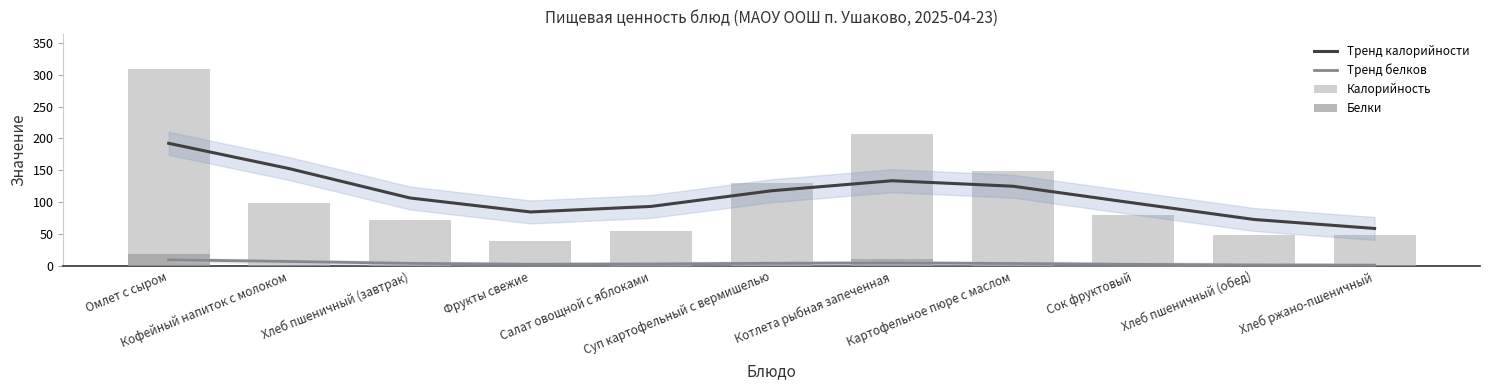

Reading left to right, transcribe all the data shown in this chart.

Тренд калорийности: Омлет с сыром=192.4	Кофейный напиток с молоком=152.7	Хлеб пшеничный (завтрак)=106.7	Фрукты свежие=84.7	Салат овощной с яблоками=93.4	Суп картофельный с вермишелью=118.0	Котлета рыбная запеченная=133.7	Картофельное пюре с маслом=125.1	Сок фруктовый=98.8	Хлеб пшеничный (обед)=72.9	Хлеб ржано-пшеничный=58.8
Тренд белков: Омлет с сыром=9.6	Кофейный напиток с молоком=7.0	Хлеб пшеничный (завтрак)=4.0	Фрукты свежие=2.6	Салат овощной с яблоками=3.0	Суп картофельный с вермишелью=4.2	Котлета рыбная запеченная=4.7	Картофельное пюре с маслом=3.8	Сок фруктовый=2.5	Хлеб пшеничный (обед)=1.5	Хлеб ржано-пшеничный=1.2
Калорийность: Омлет с сыром=308.3	Кофейный напиток с молоком=99.0	Хлеб пшеничный (завтрак)=72.3	Фрукты свежие=39.3	Салат овощной с яблоками=54.5	Суп картофельный с вермишелью=129.8	Котлета рыбная запеченная=207.5	Картофельное пюре с маслом=149.5	Сок фруктовый=80.6	Хлеб пшеничный (обед)=48.2	Хлеб ржано-пшеничный=48.2
Белки: Омлет с сыром=18.3	Кофейный напиток с молоком=1.8	Хлеб пшеничный (завтрак)=1.8	Фрукты свежие=0.7	Салат овощной с яблоками=0.9	Суп картофельный с вермишелью=4.5	Котлета рыбная запеченная=10.4	Картофельное пюре с маслом=3.4	Сок фруктовый=0.0	Хлеб пшеничный (обед)=1.2	Хлеб ржано-пшеничный=1.2